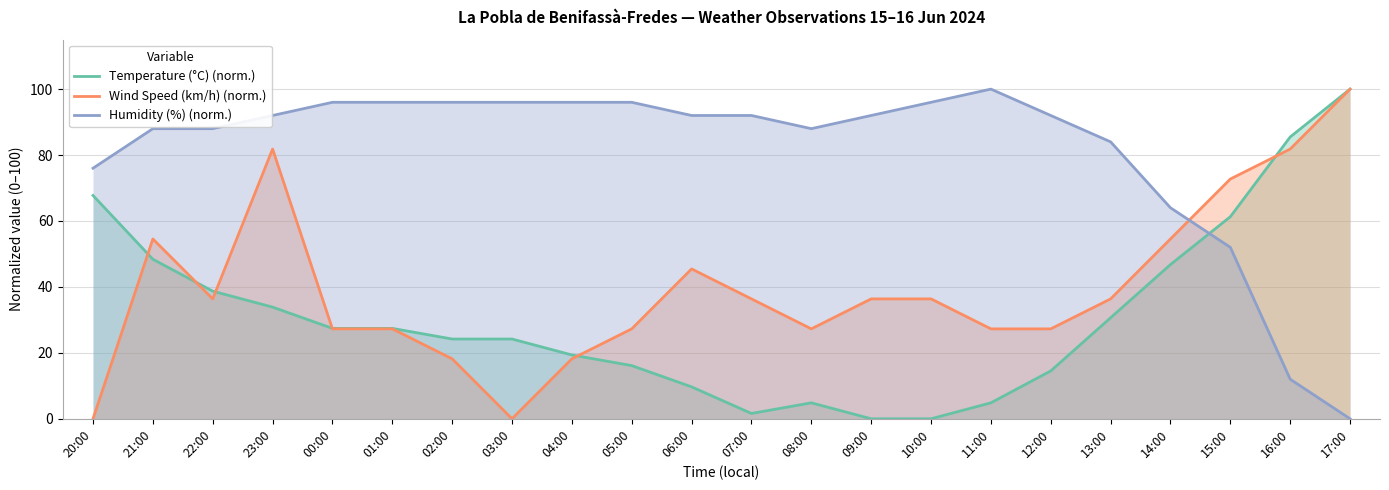

What is the label of the 9th point from the right?

09:00